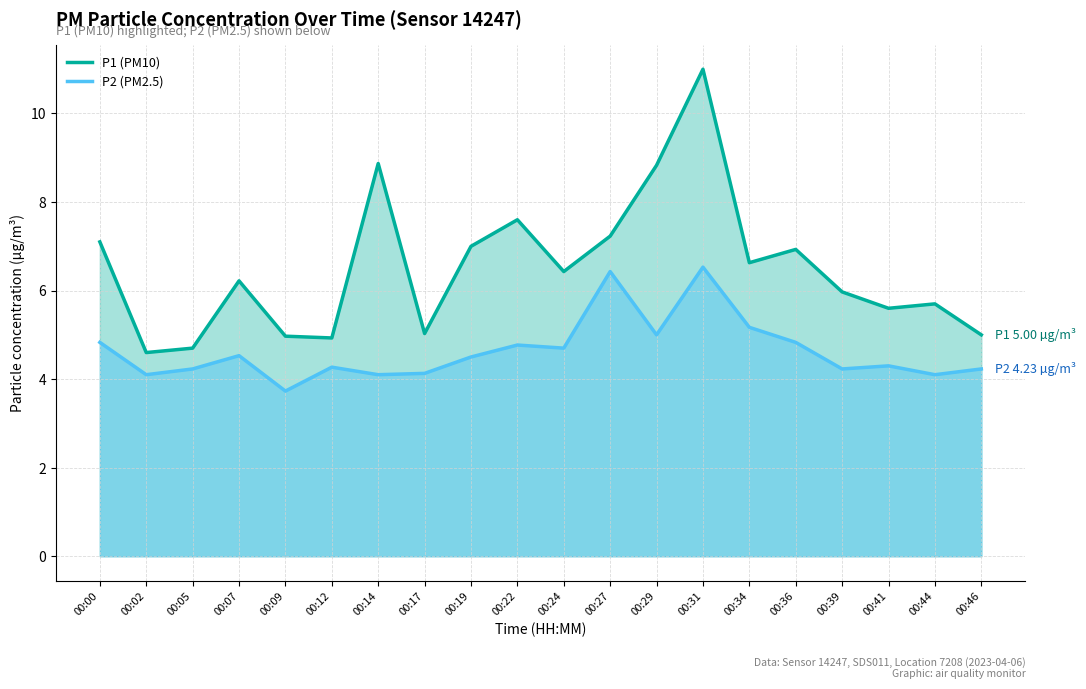

What is the greatest value displayed?

11.0